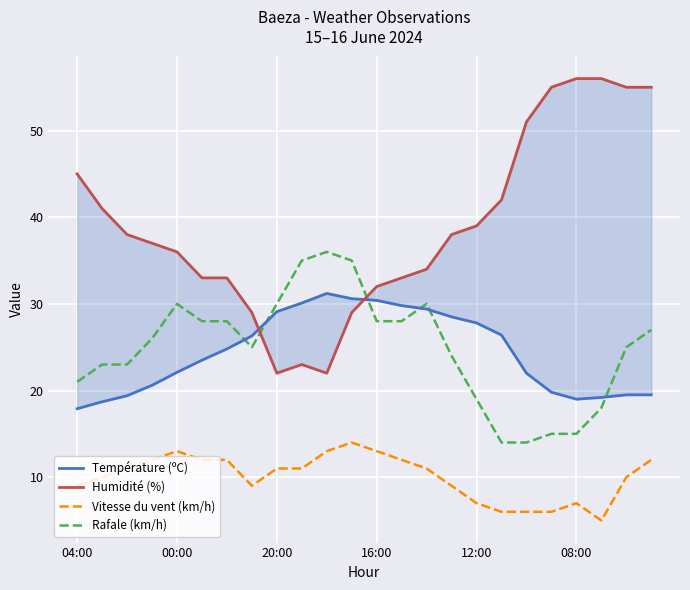

True or false: Température (ºC) has more than 1 points higher than both neighbors.

False